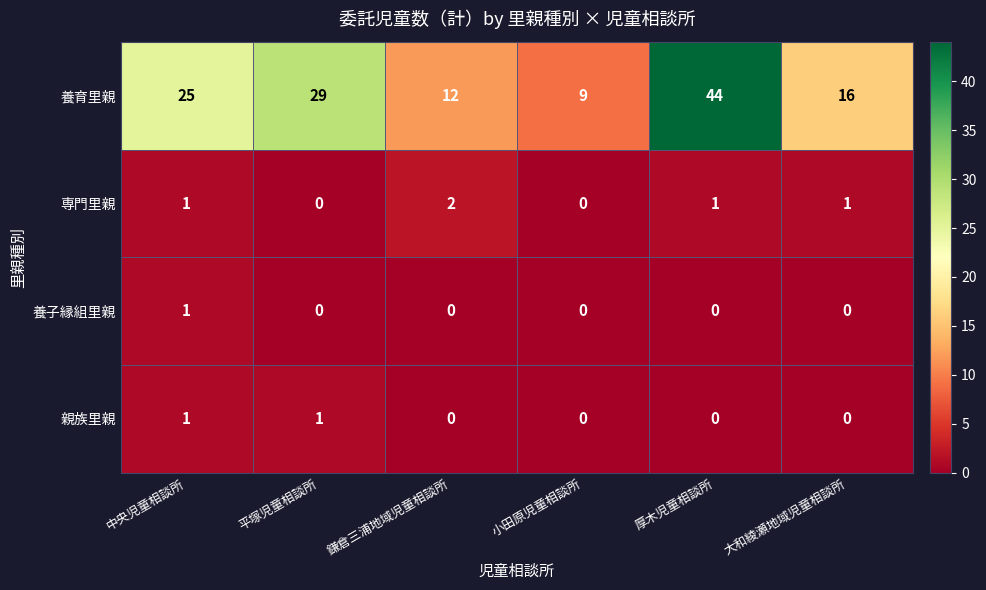

What is the difference between the maximum and second lowest values in the 養育里親 series?

32